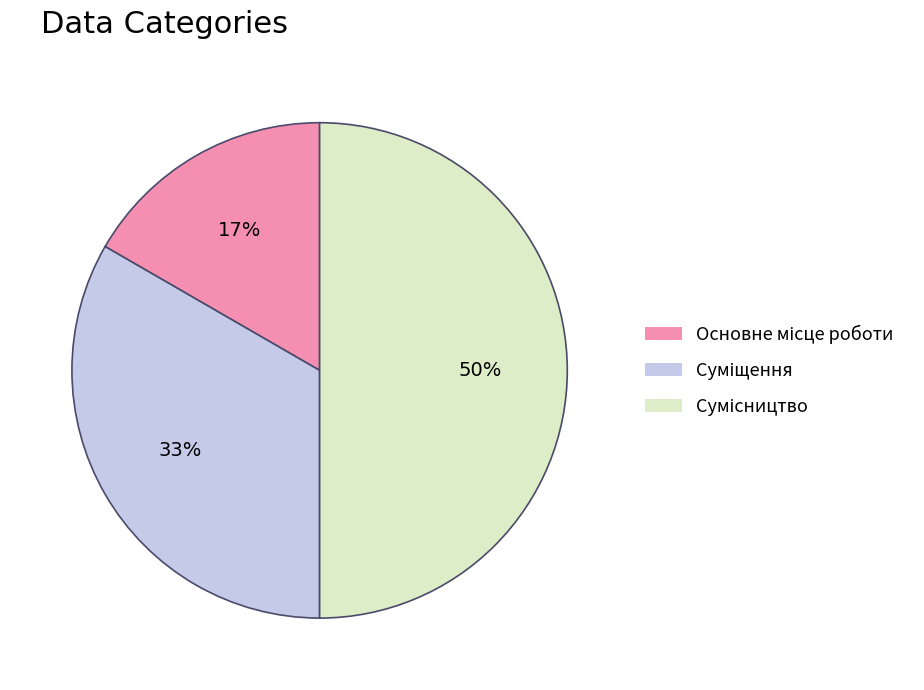

To the nearest percent, what is the difference between the largest and smallest slice percentages?

33%